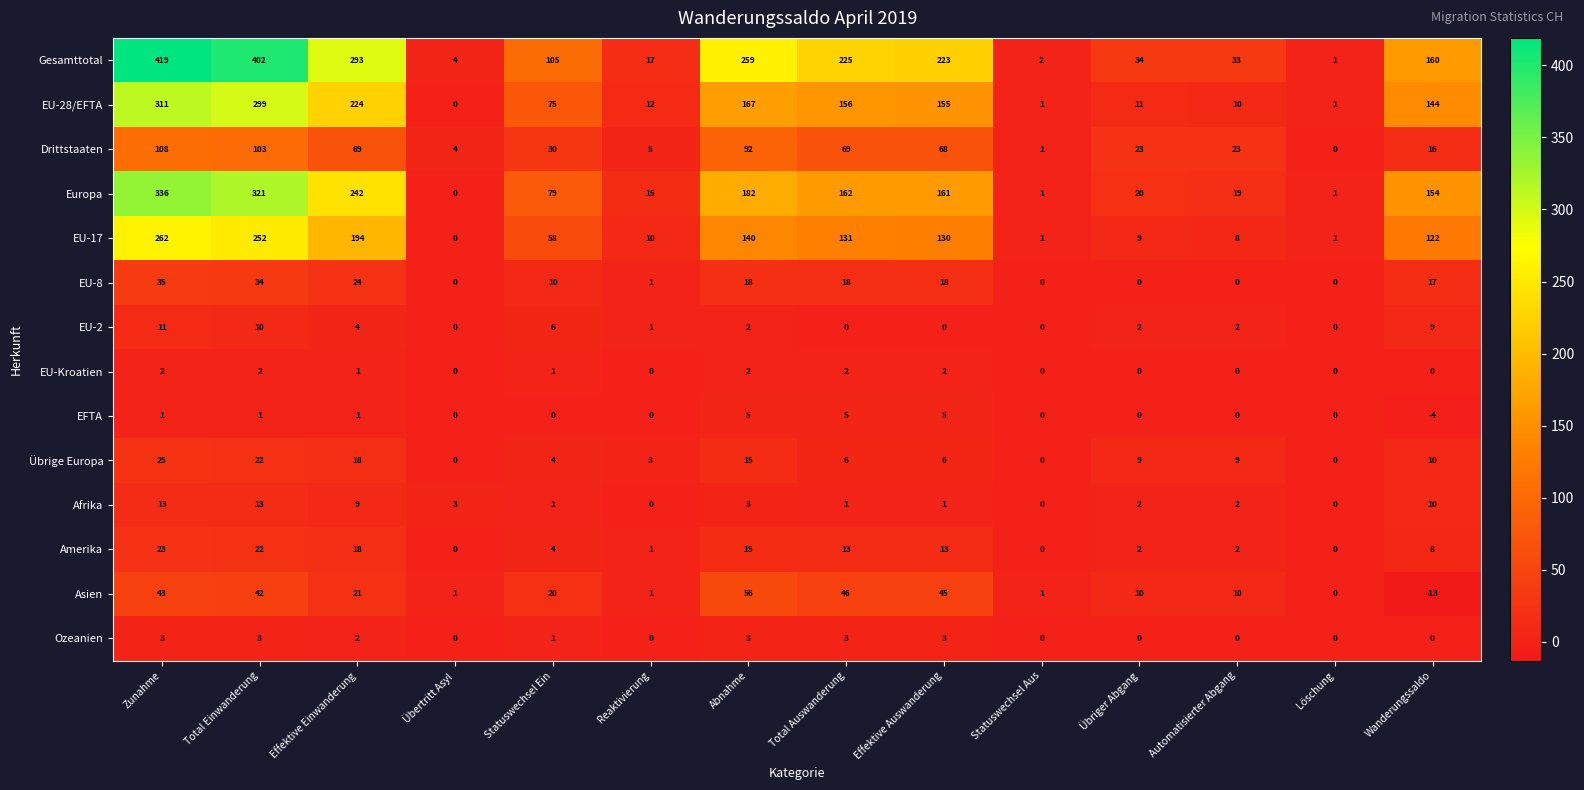

What is the minimum value shown in the chart?

-13